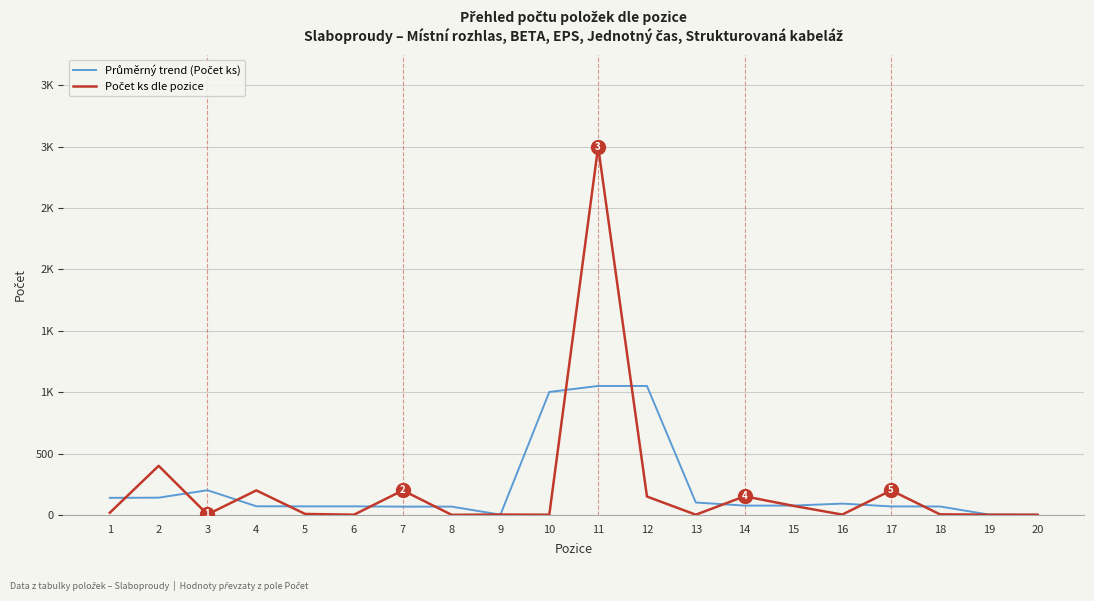

Is this an area chart (filled region under the line)?

No